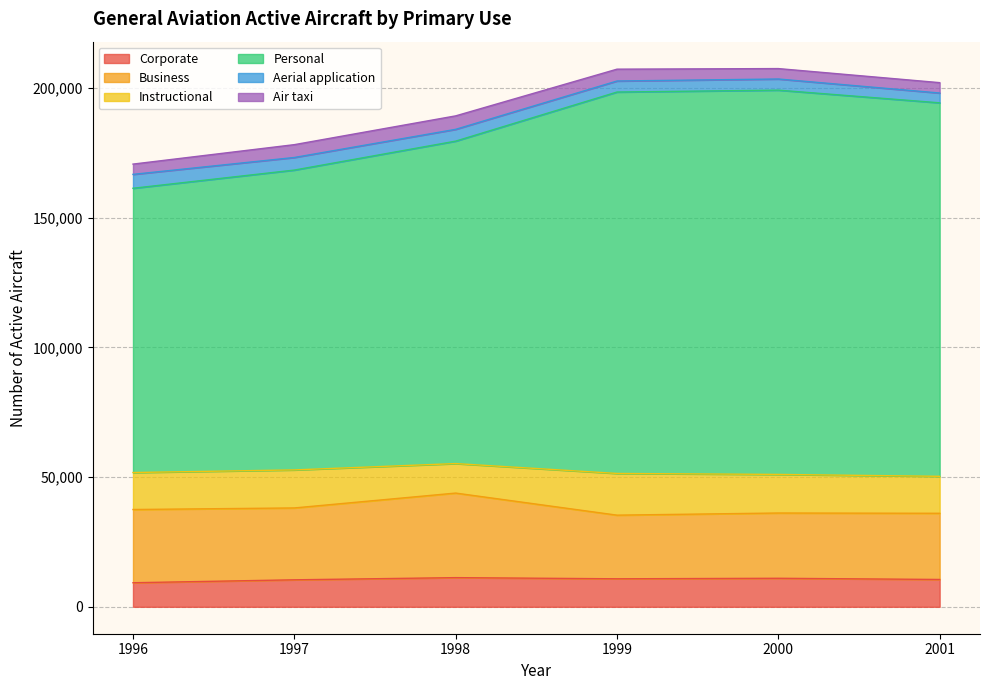

Between 2000 and 1996, which is larger?

2000